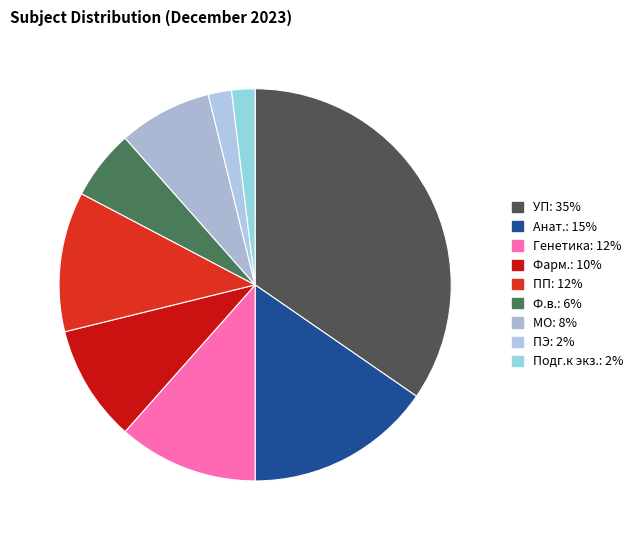

Is there a majority slice in this chart?

No